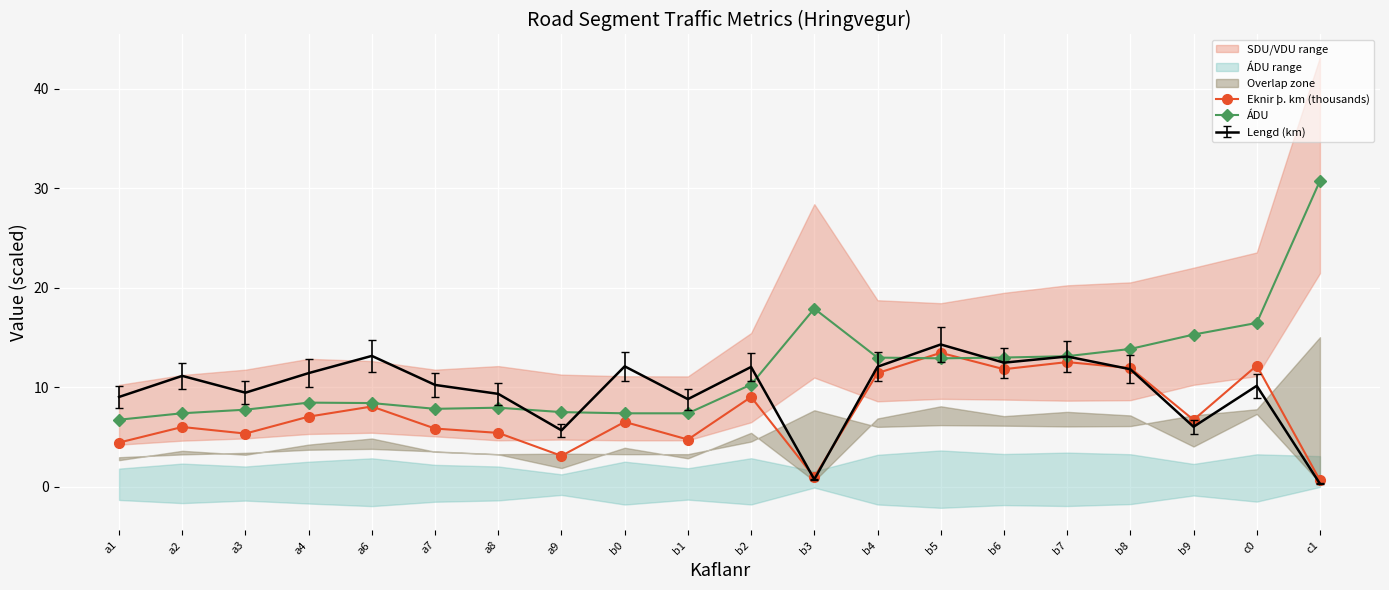

What is the highest value of the ÁDU series?

30.8